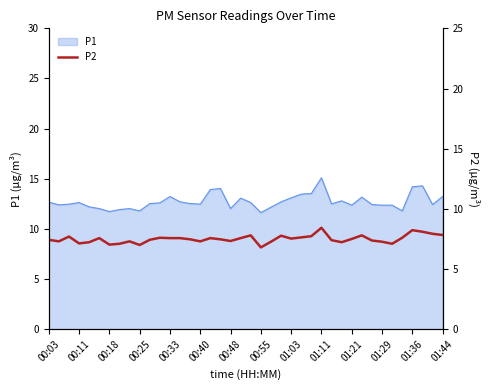

The P1 series shows 21.1 at 00:40. True or false?

False